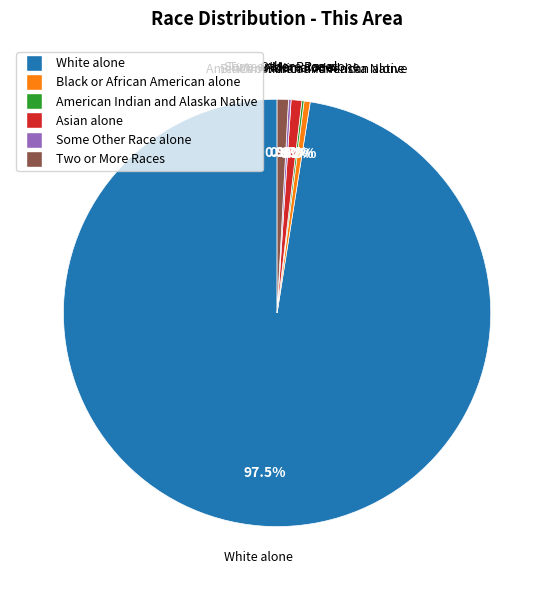

Is there a majority slice in this chart?

Yes